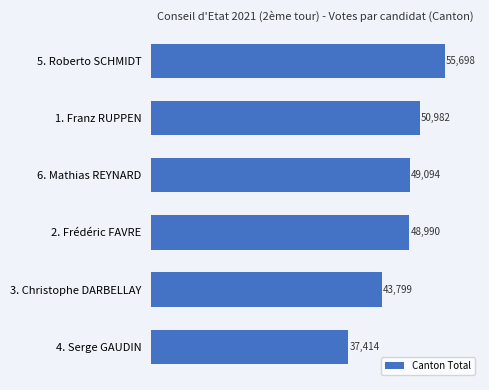

True or false: the data shows 85679 at 1. Franz RUPPEN.

False